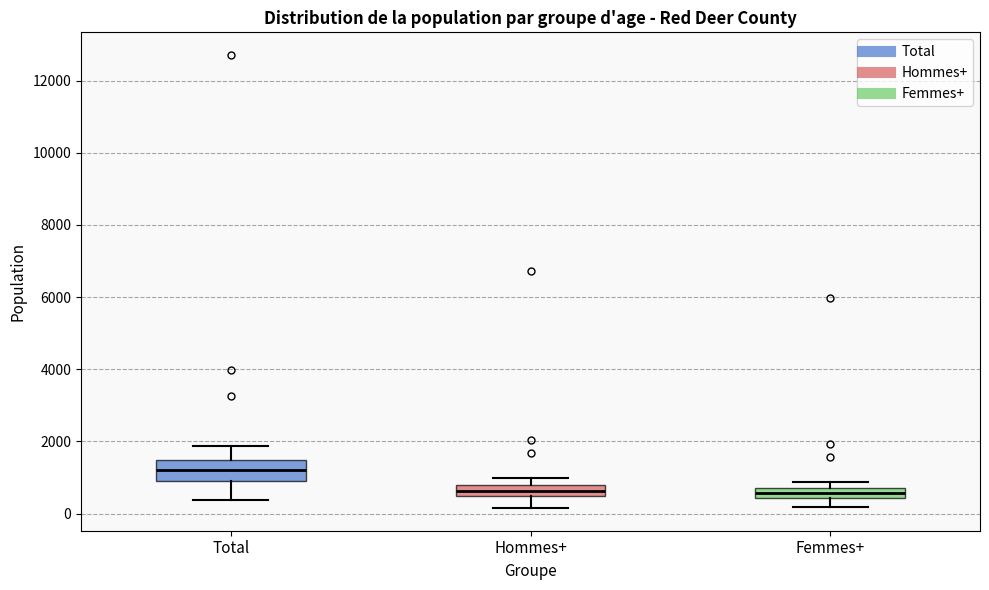

Where does the median line of the box for Femmes+ sit on the y-axis? The values are not printed on the chart, so give them approximately, as read against the axis.

600